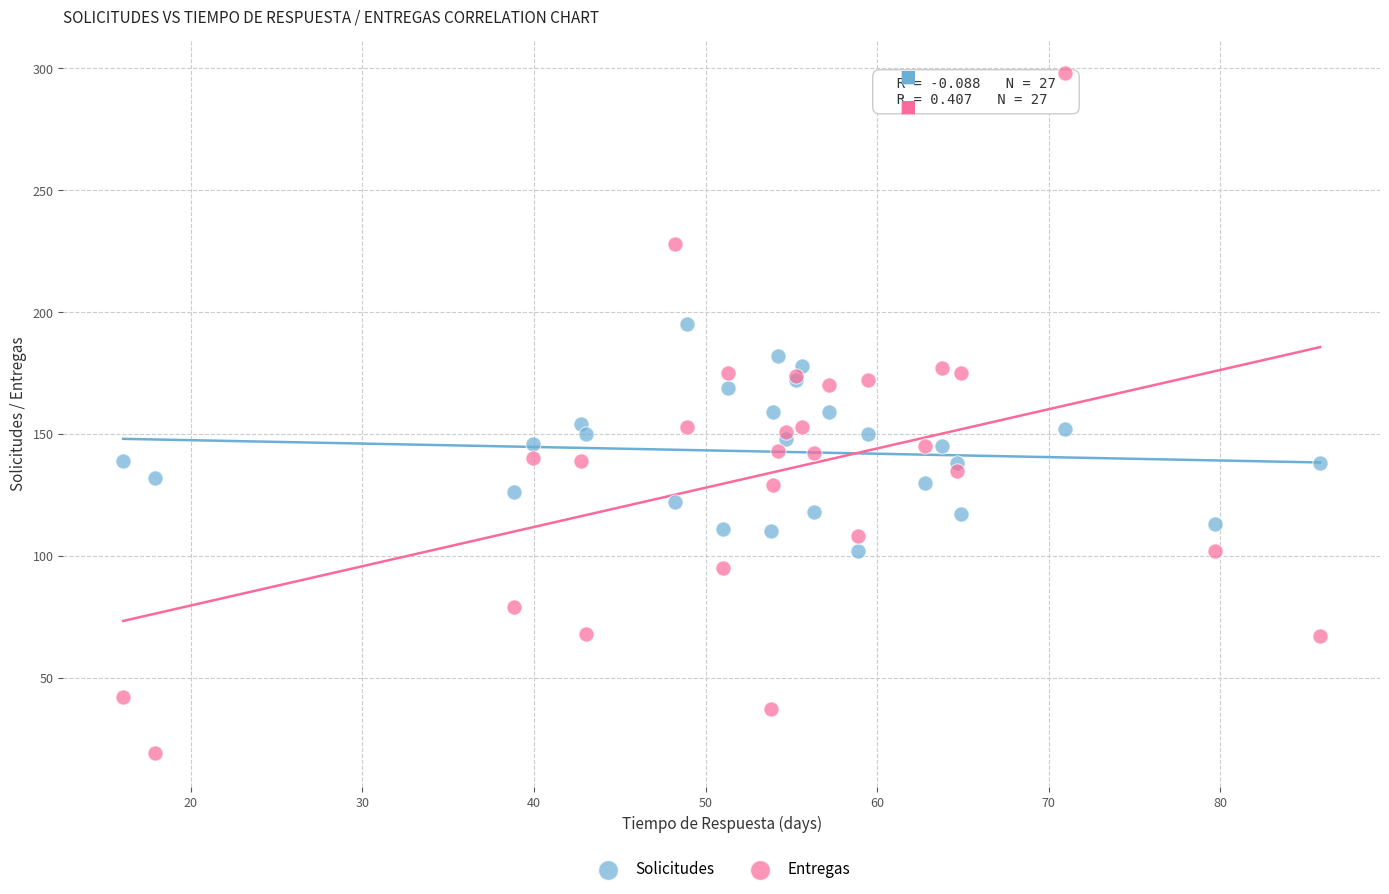

Which series has the widest spread of Y values?

Entregas